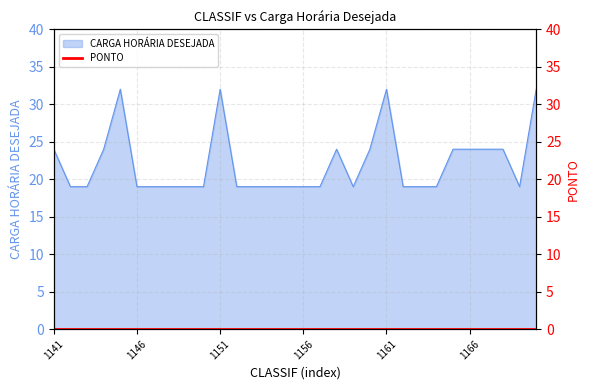

Rank the categories by value from highest to lowest.

1145, 1151, 1161, 1170, 1141, 1144, 1158, 1160, 1165, 1166, 1167, 1168, 1142, 1143, 1146, 1147, 1148, 1149, 1150, 1152, 1153, 1154, 1155, 1156, 1157, 1159, 1162, 1163, 1164, 1169